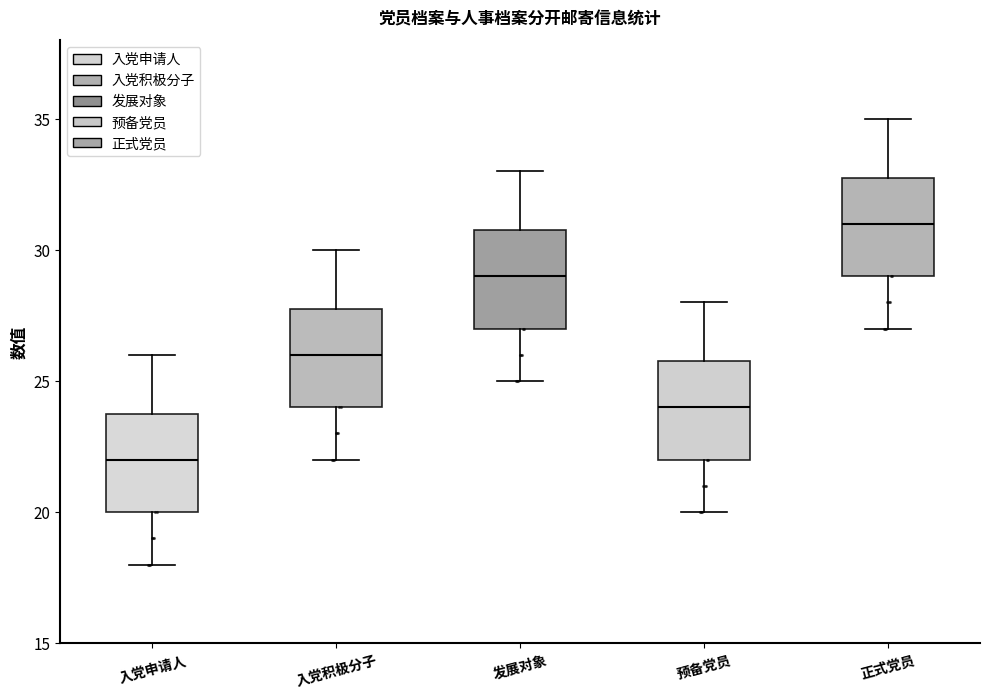

Which box's median line is the lowest?

入党申请人